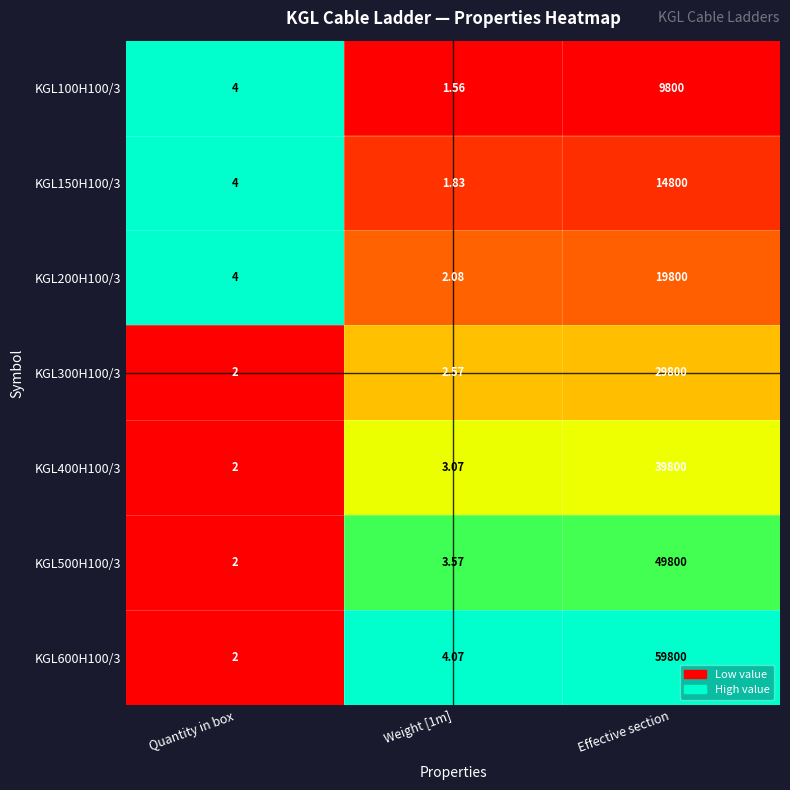

Which category has the highest value in the KGL300H100/3 series?

Effective section